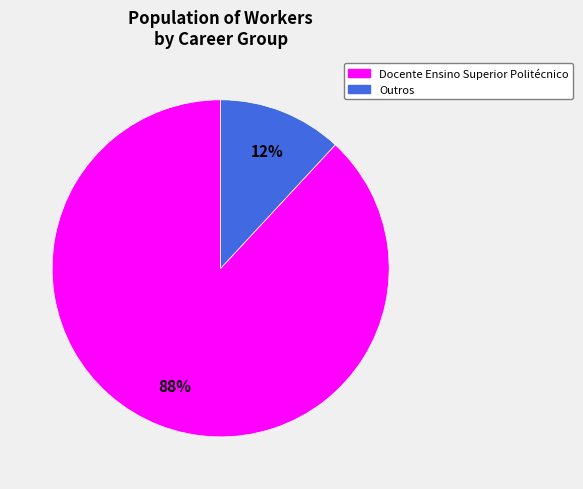

To the nearest percent, what is the average slice percentage?

50%